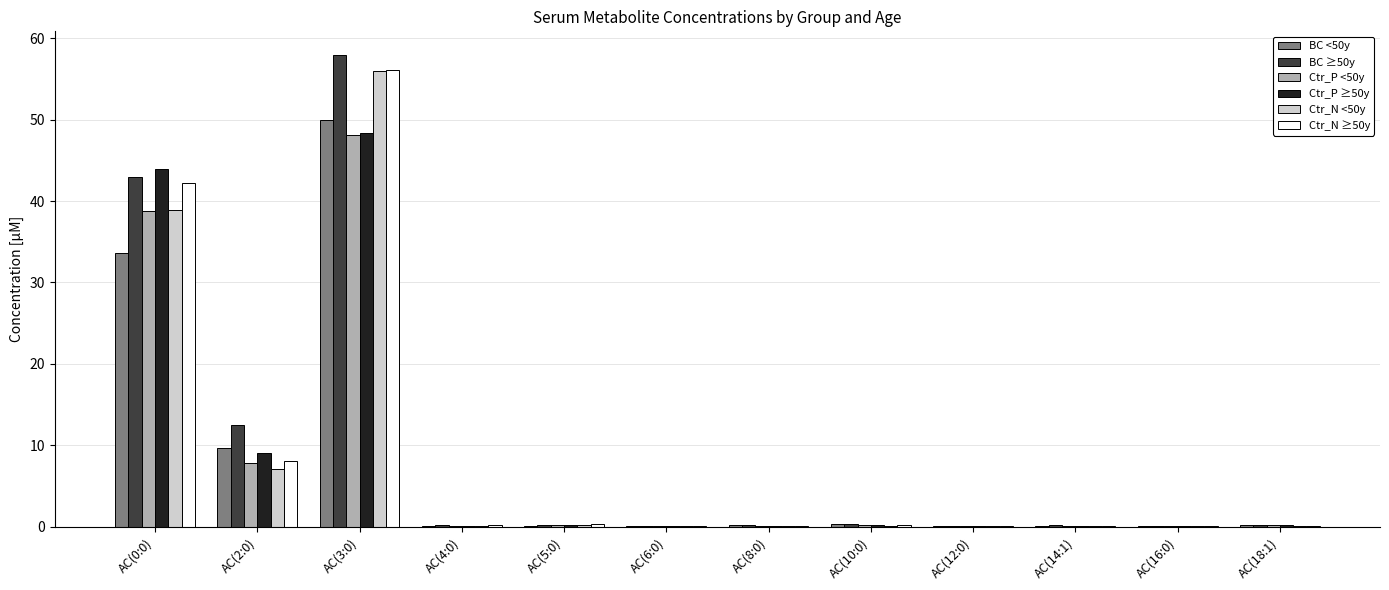

What is the maximum value for Ctr_P ≥50y?

48.4